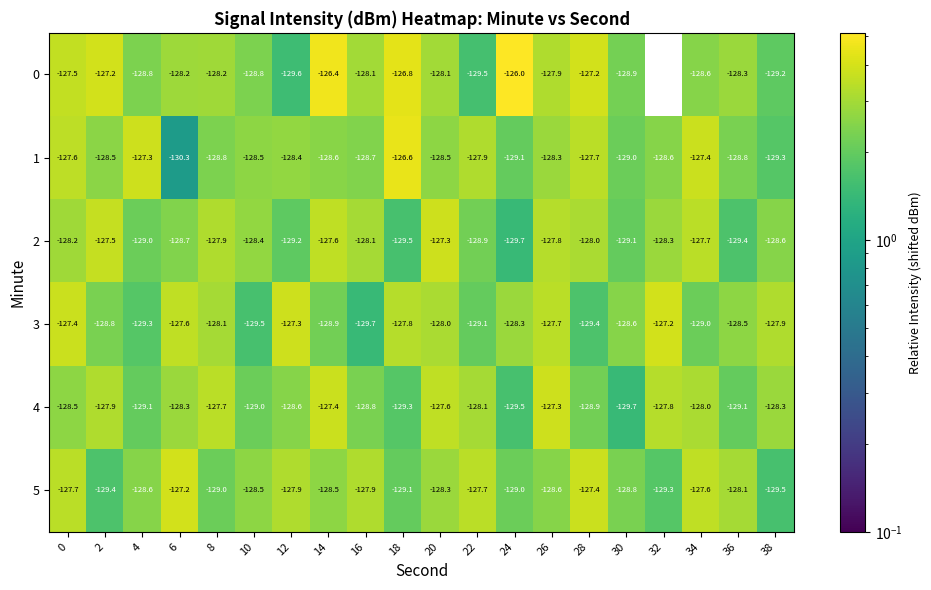

Rank the series at 20 from highest to lowest value.

2, 4, 3, 0, 5, 1